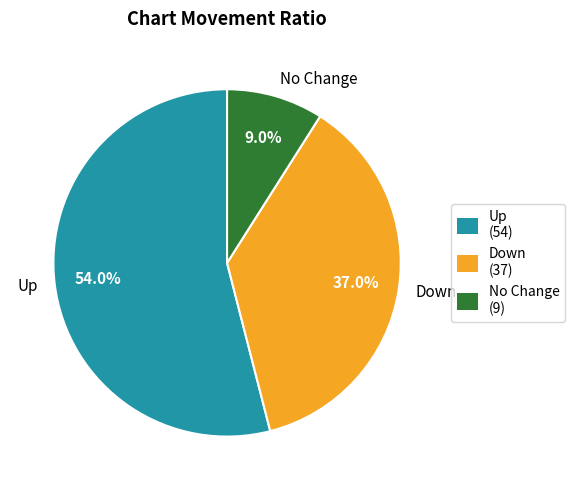

How many slices are in this pie chart?

3